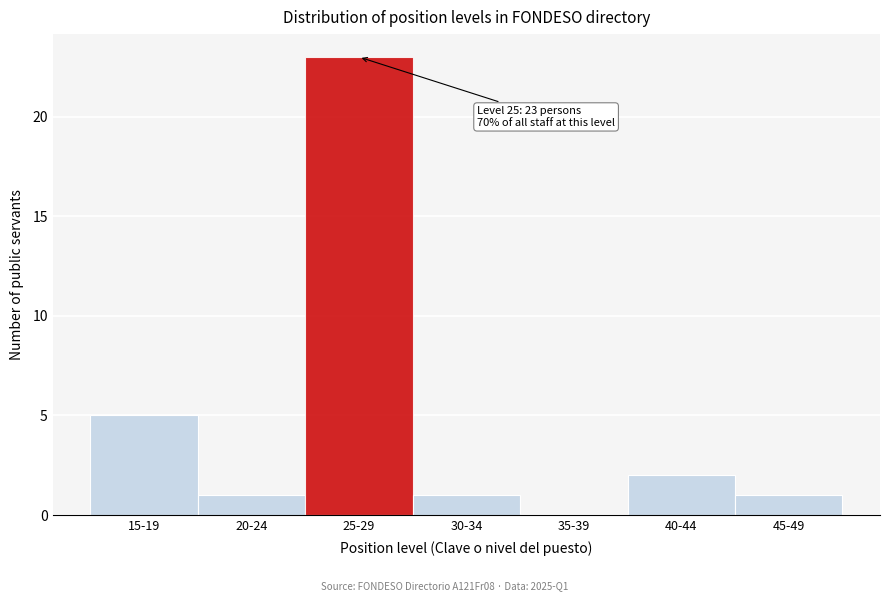

Reading left to right, list all the values displayed in this chart.

15-19=5	20-24=1	25-29=23	30-34=1	35-39=0	40-44=2	45-49=1